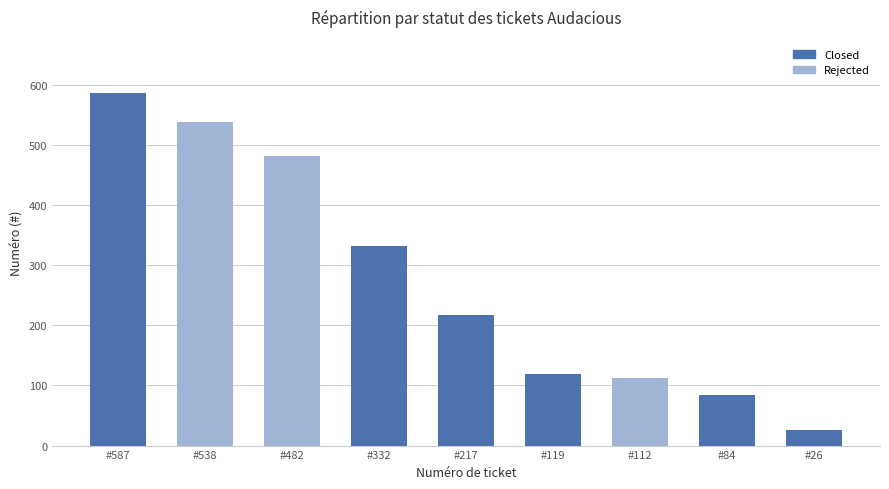

Rank the categories by value from highest to lowest.

#587, #538, #482, #332, #217, #119, #112, #84, #26